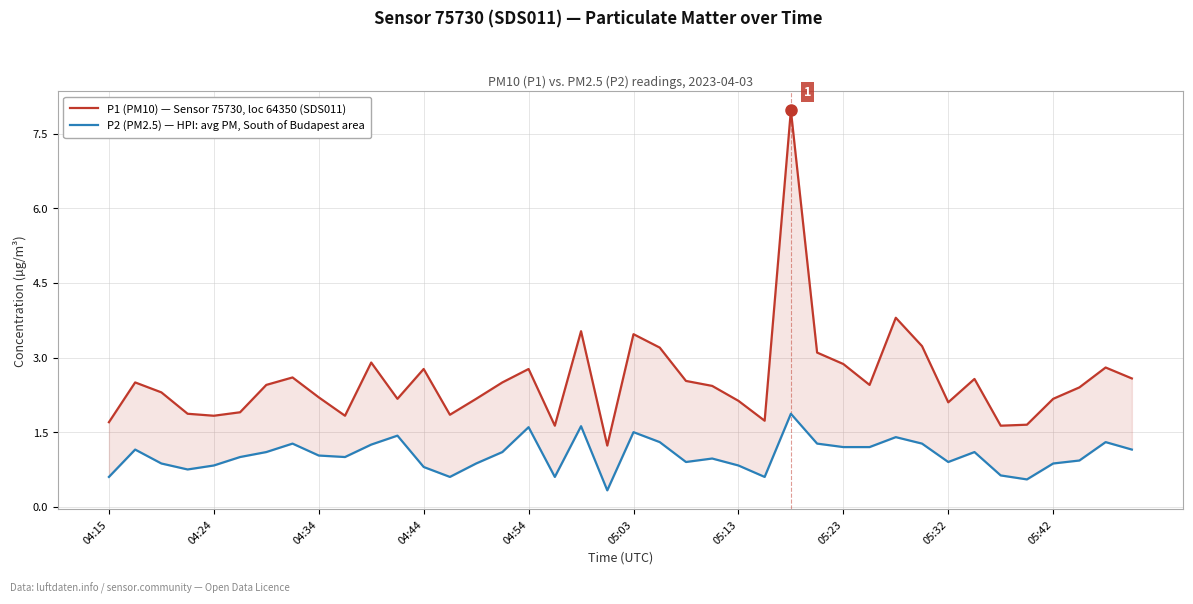

At how many categories does at least one series exceed 2?

29